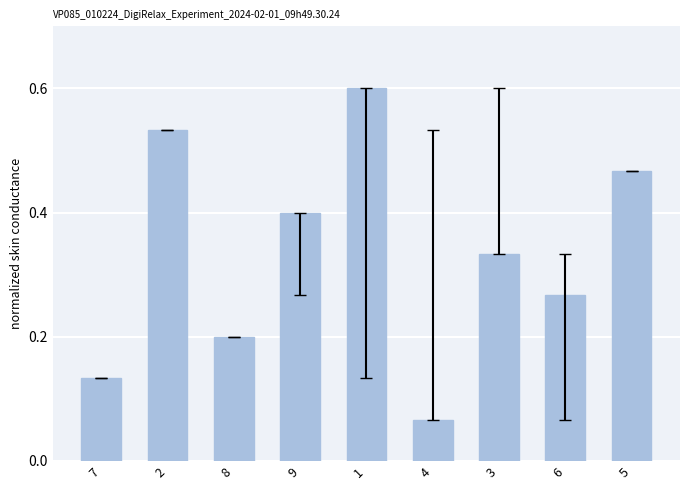

Rank the categories by value from highest to lowest.

1, 2, 5, 9, 3, 6, 8, 7, 4